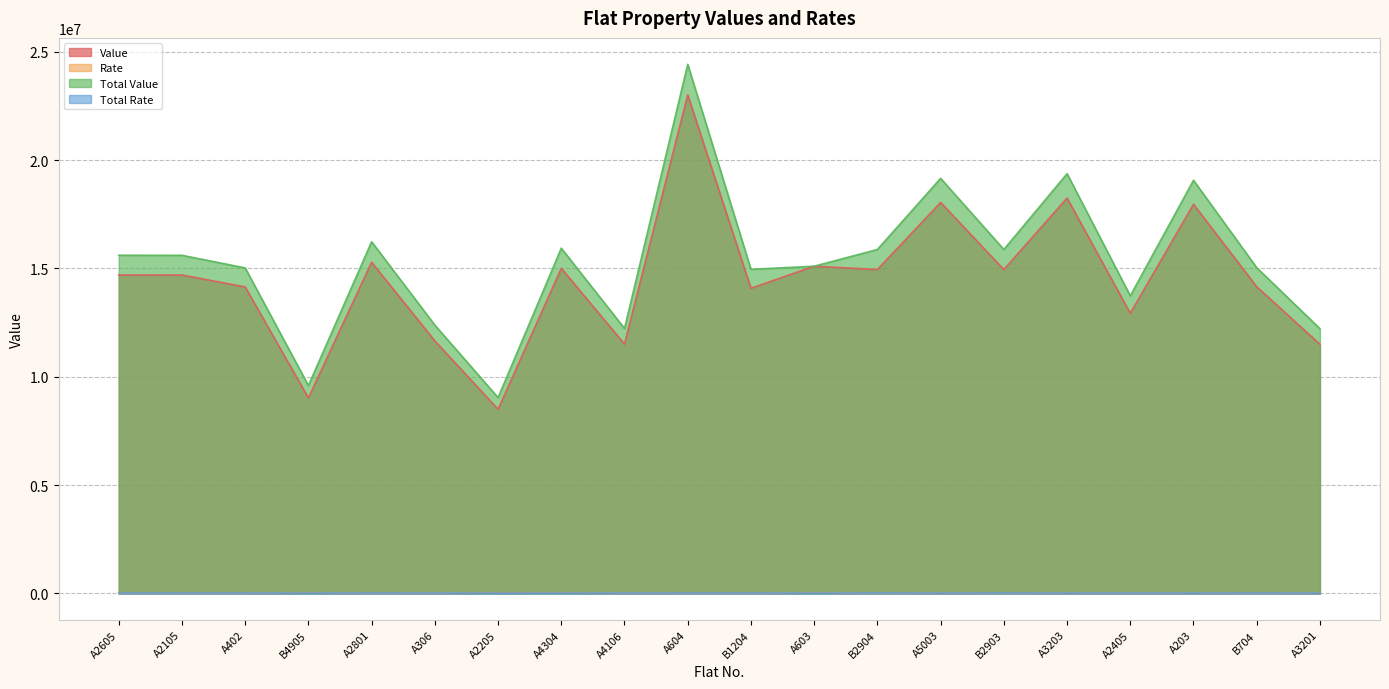

At which category does Total Value reach its first local peak?

A2801